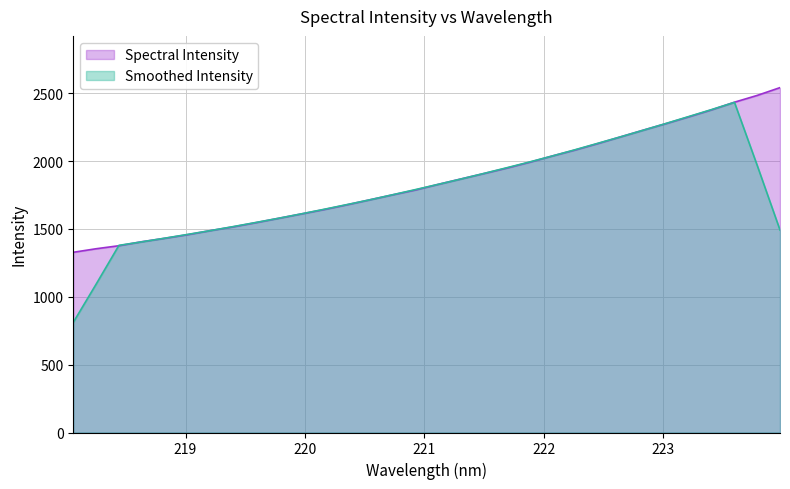

What position from the right is 220.7354?

18